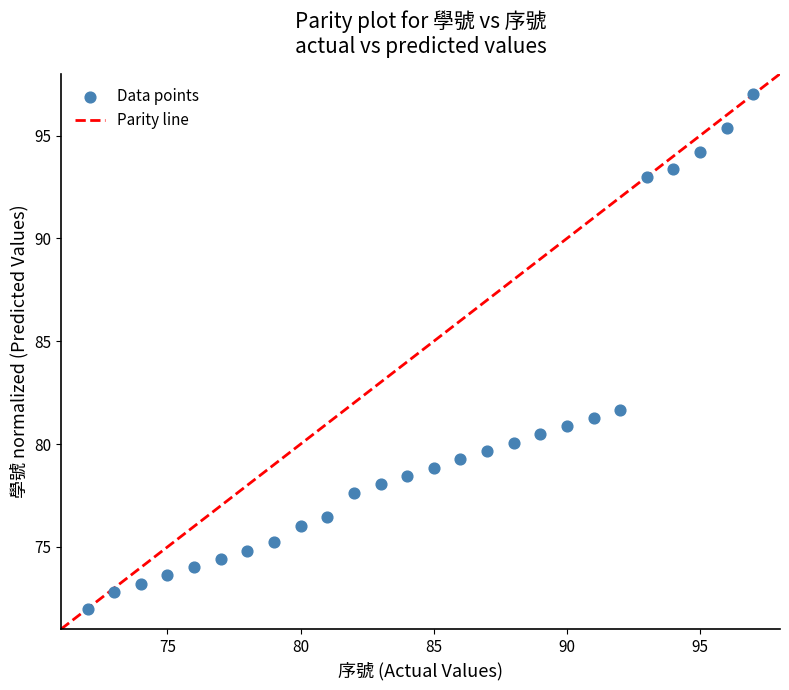

What is the range of Y values (max minus min)?

25.0